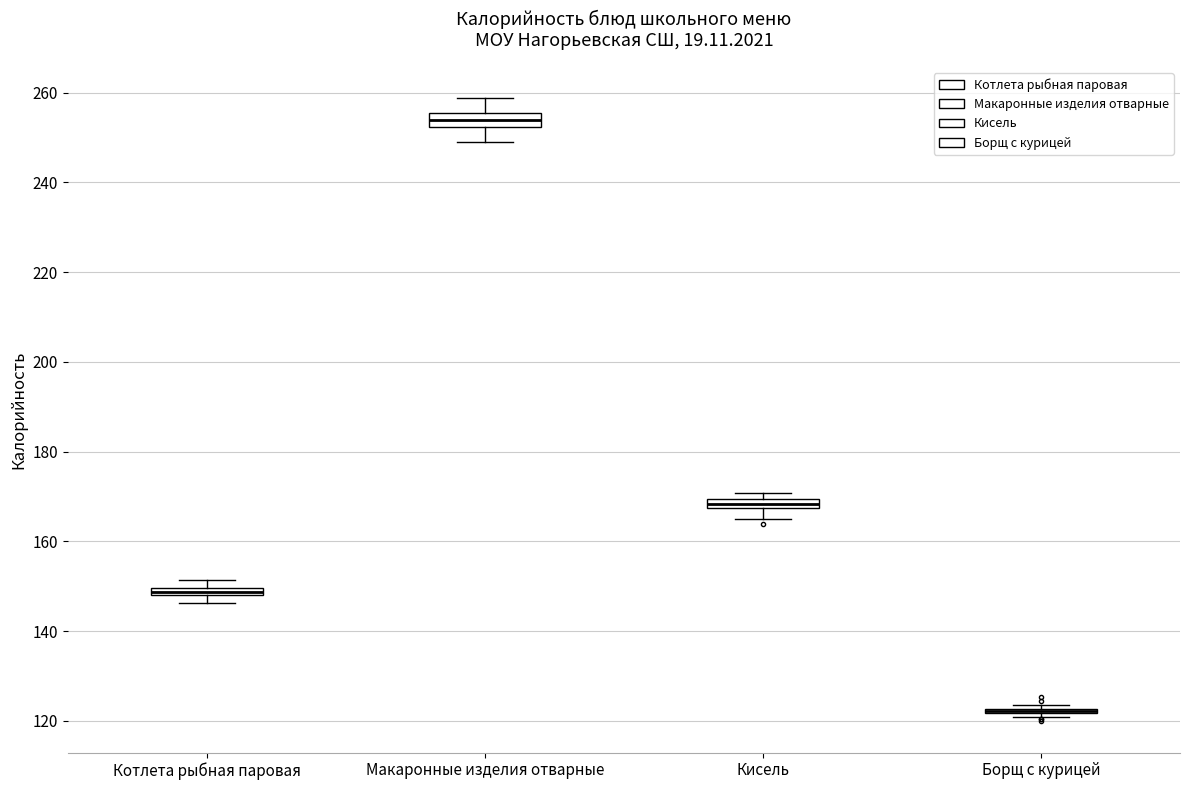

Where is the upper edge of the box for Котлета рыбная паровая on the y-axis? The values are not printed on the chart, so give them approximately, as read against the axis.

150